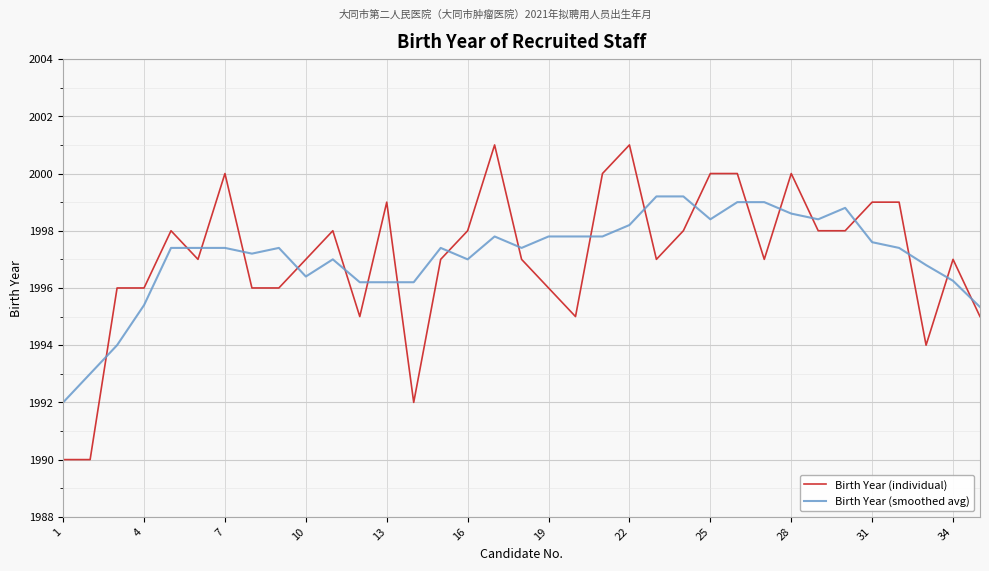

Which series ends up on top after the final intersection of Birth Year (individual) and Birth Year (smoothed avg)?

Birth Year (smoothed avg)